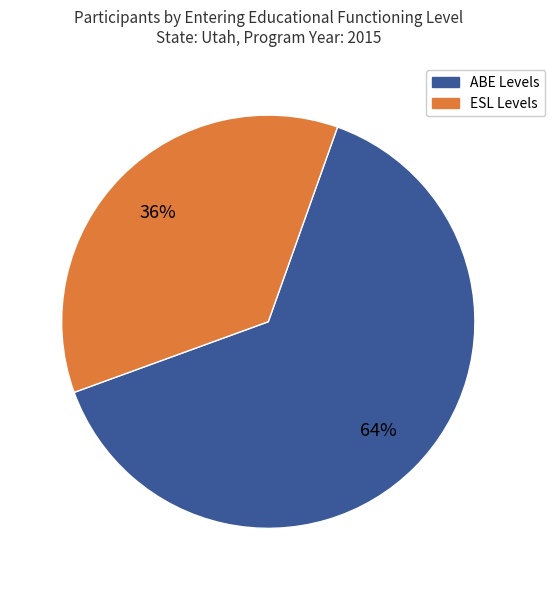

Does any single category account for the majority?

Yes